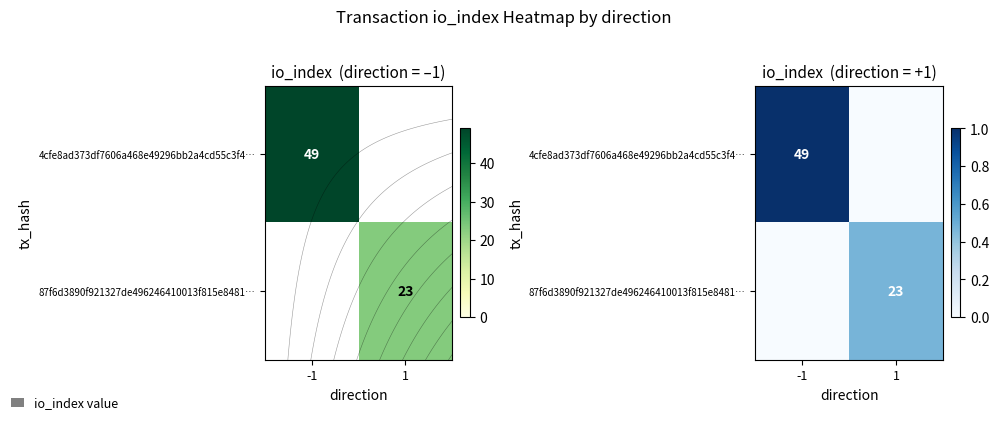

Count the number of categories in the chart.

2